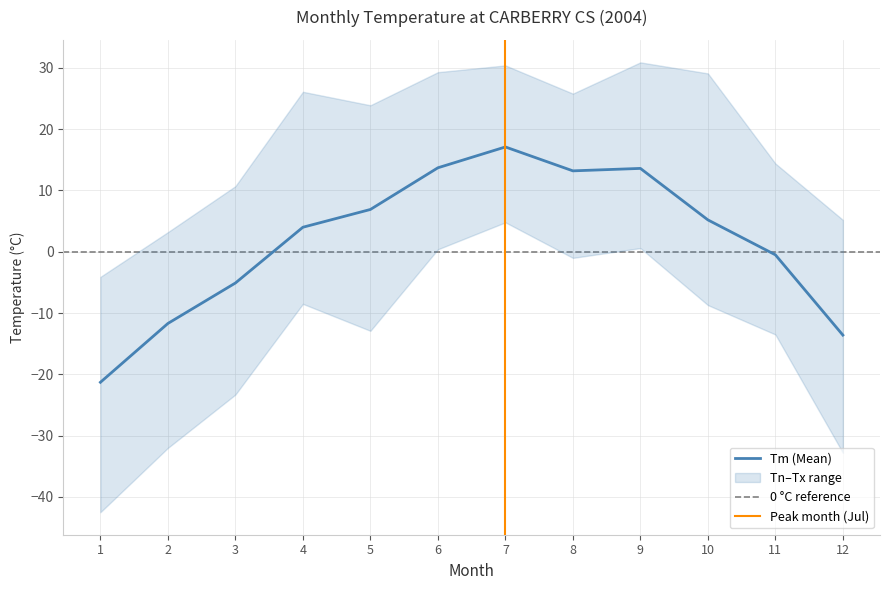

Rank the series by their average value, from lowest to highest.

Tn, Tm, Tx